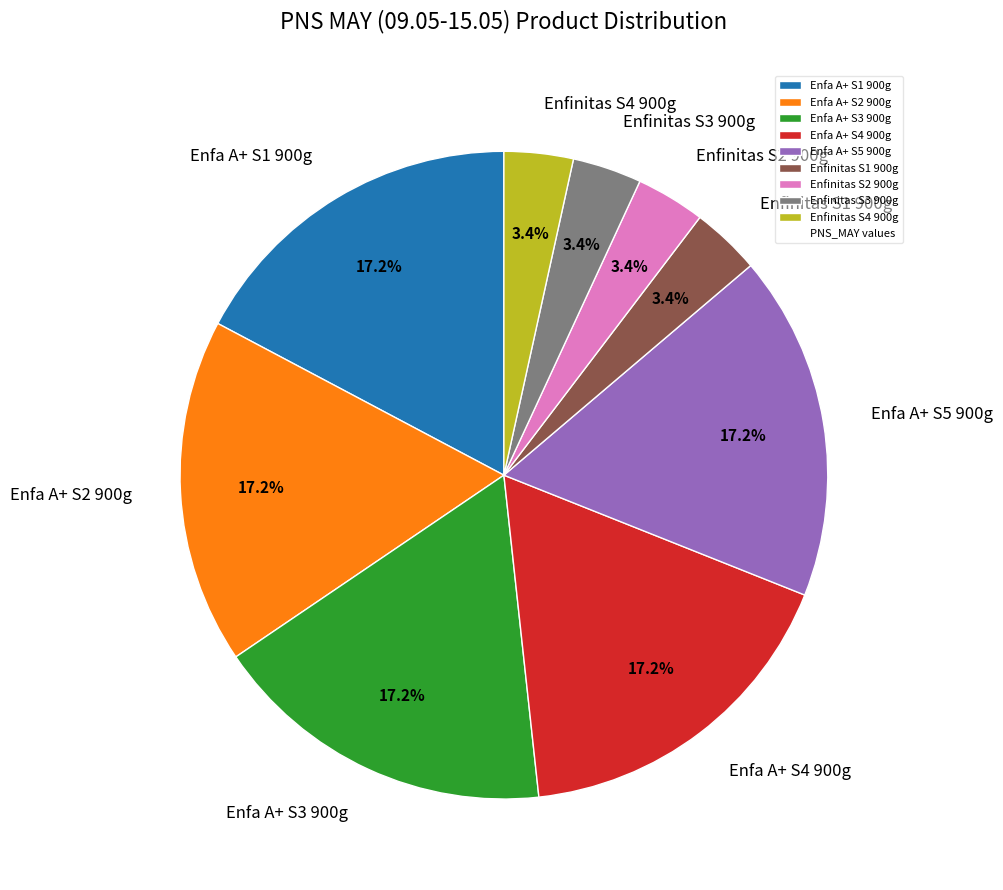

Count the number of slices in the pie.

9